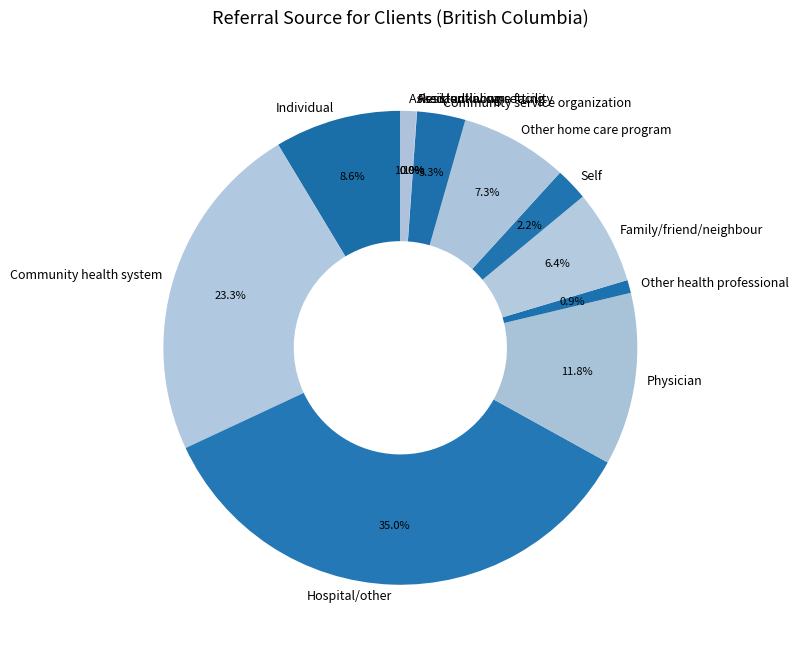

To the nearest percent, what portion does Physician represent?

12%